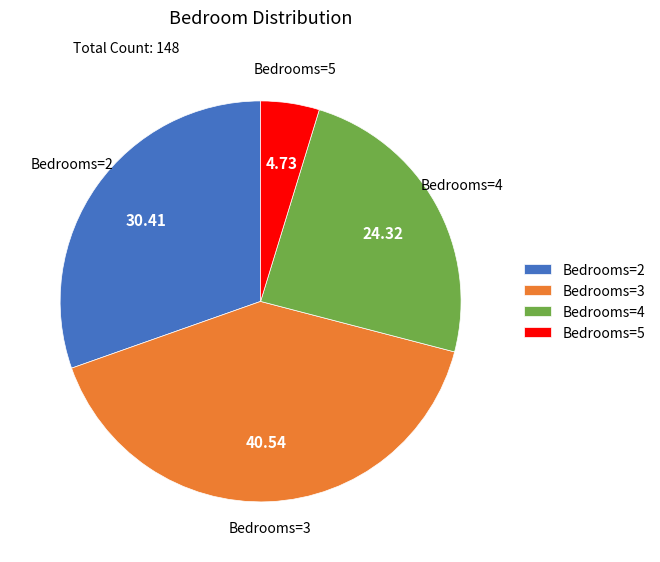

What is the ratio of the value at Bedrooms=4 to the value at Bedrooms=3?

0.6